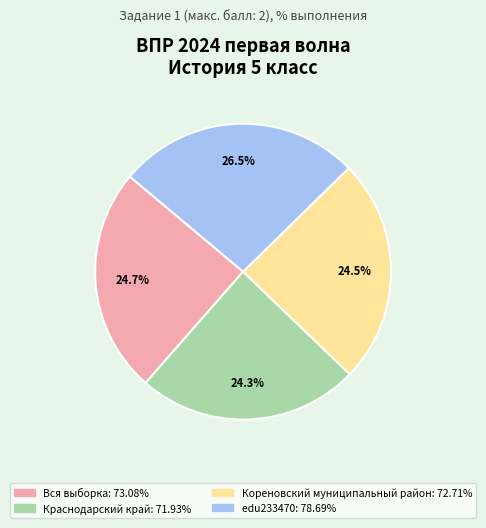

Combined, do Вся выборка and edu233470 account for over 50%?

Yes